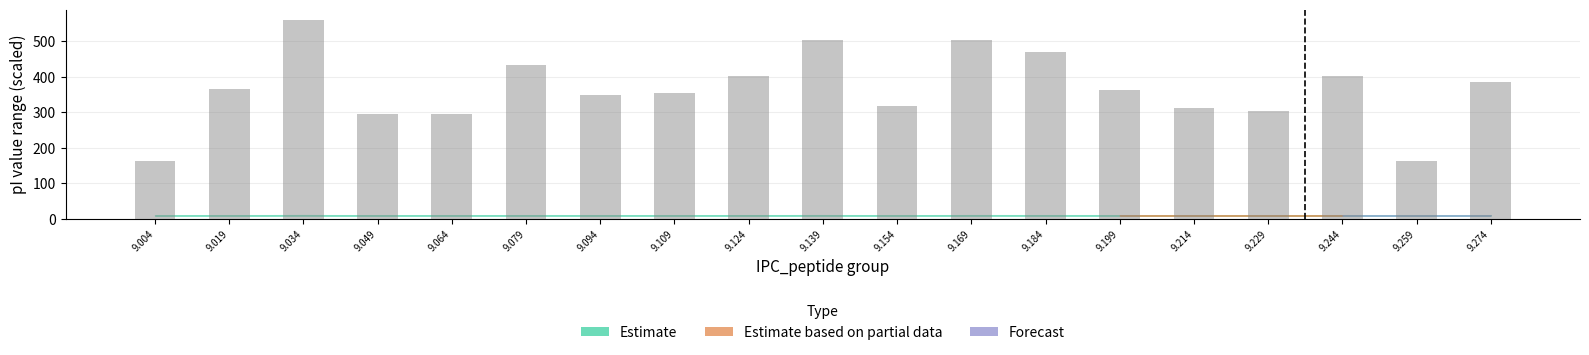

Is it true that the value at 9.004 is 244.9?

False